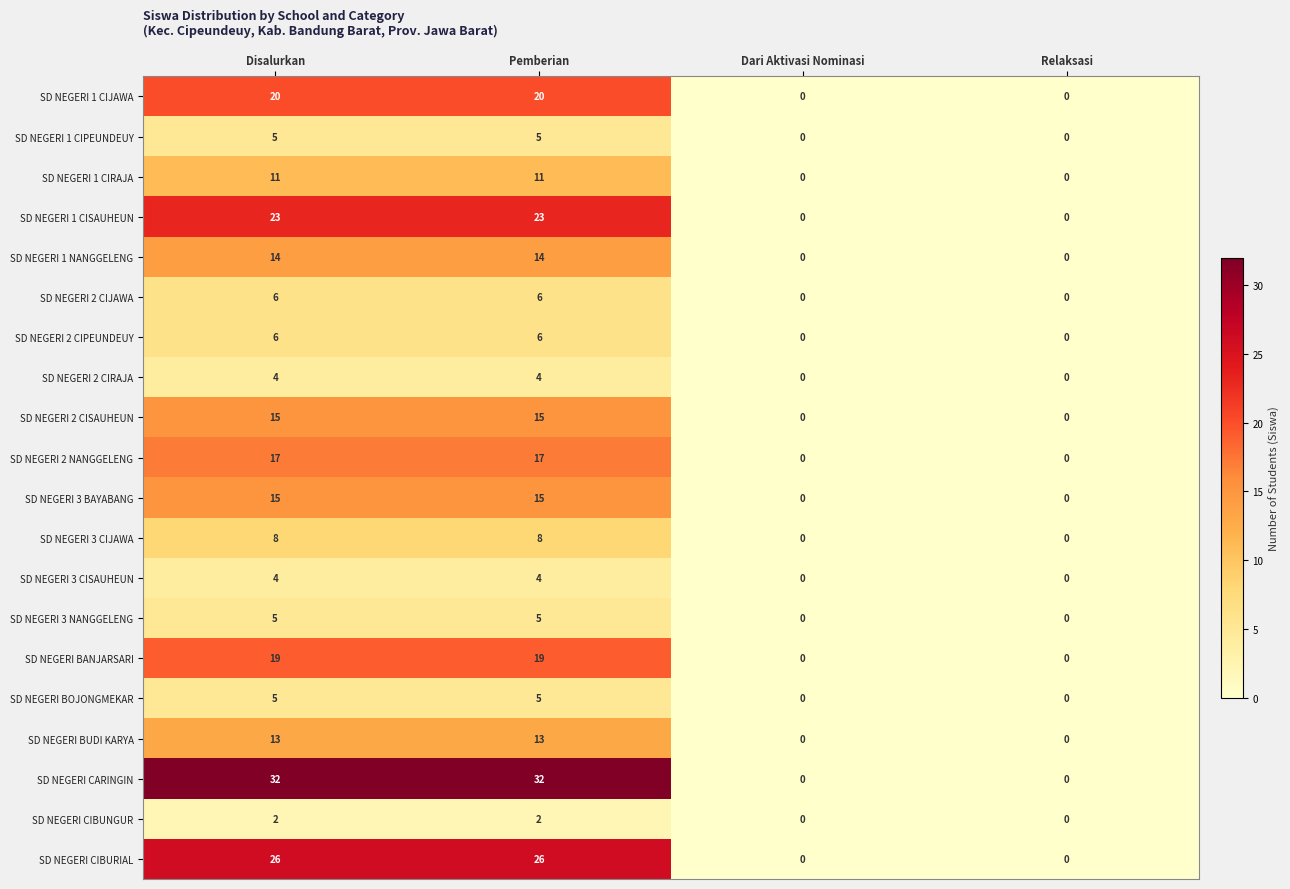

What is the greatest value displayed?

32